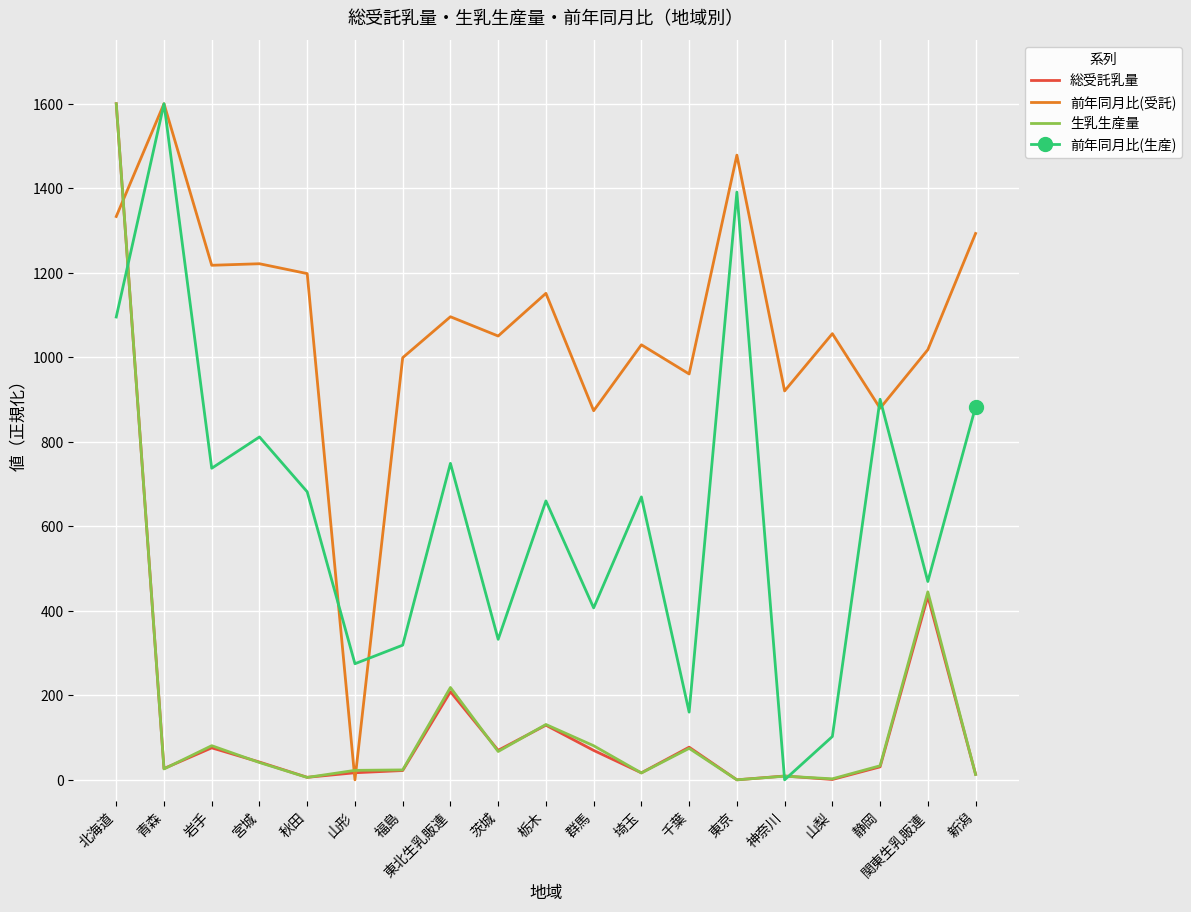

Which series changed the most between 宮城 and 東京?

前年同月比(生産)